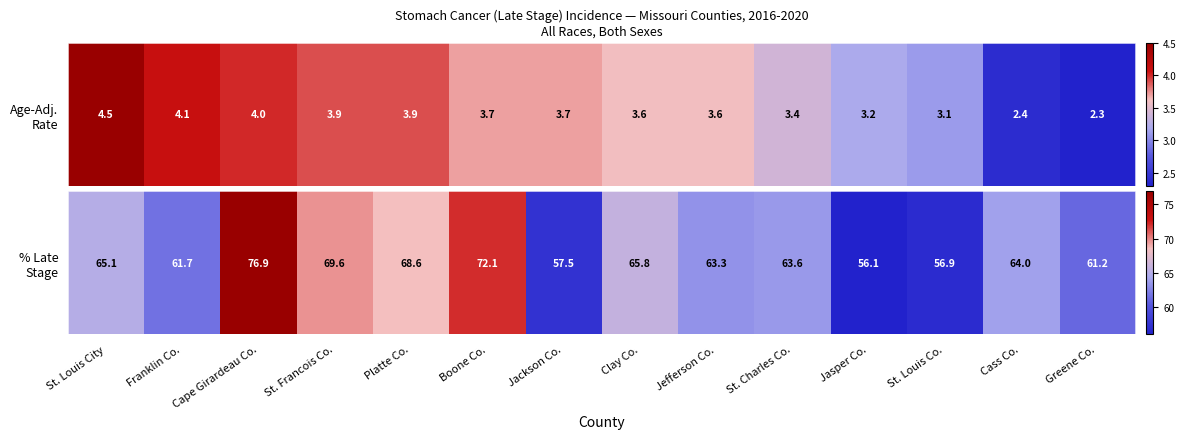

Which label corresponds to the smallest value in the chart?

Jasper Co.